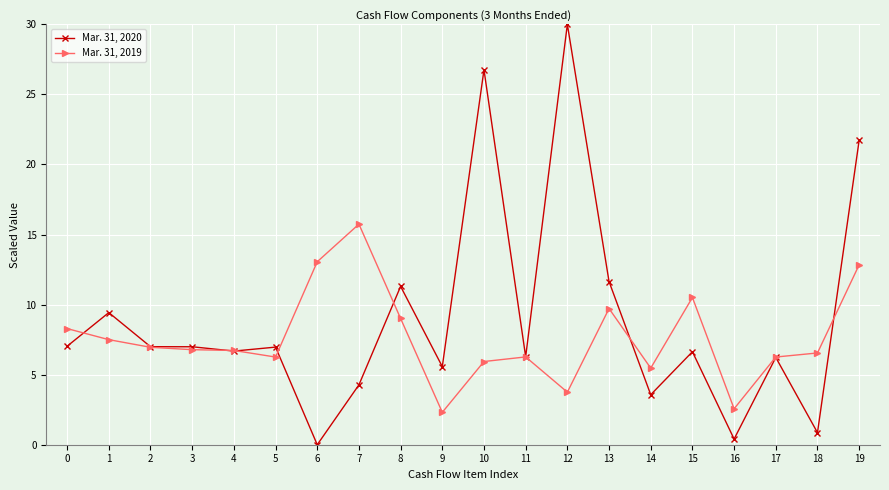

The value of Mar. 31, 2019 at 18 is 3.9. True or false?

False